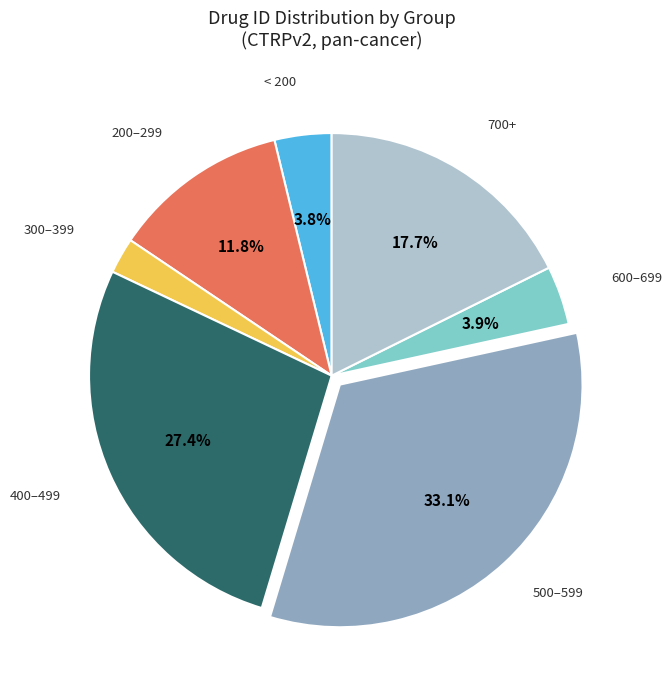

Is there a majority slice in this chart?

No